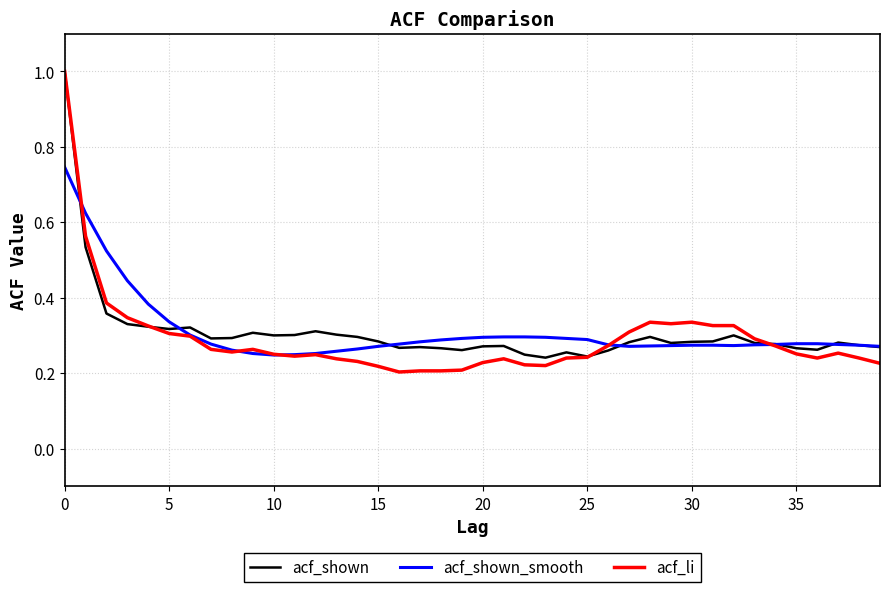

What is the highest value of the acf_li series?

1.0